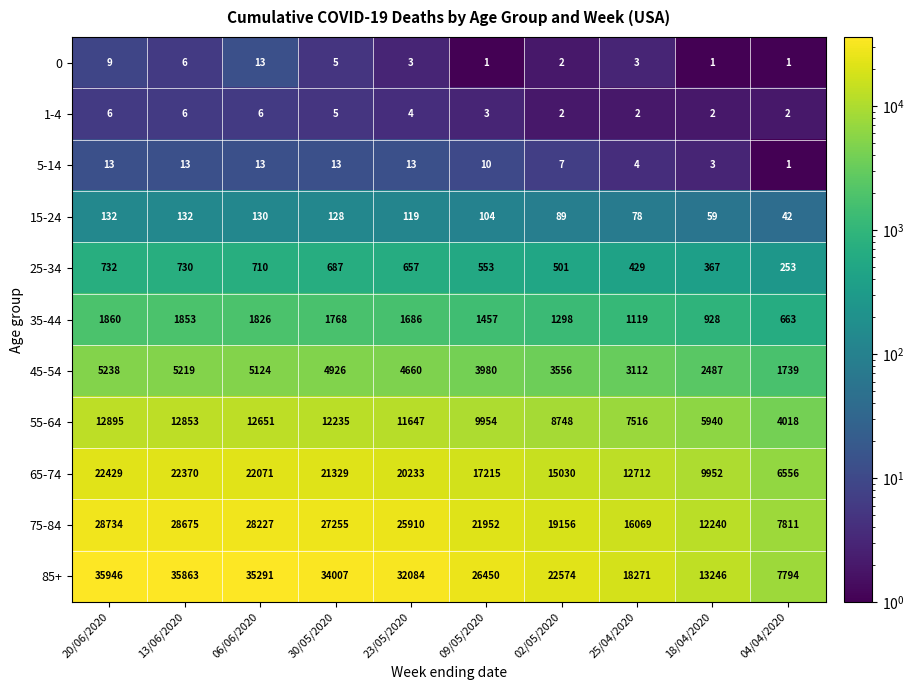

What is the difference between the highest and lowest values at 30/05/2020?

34002